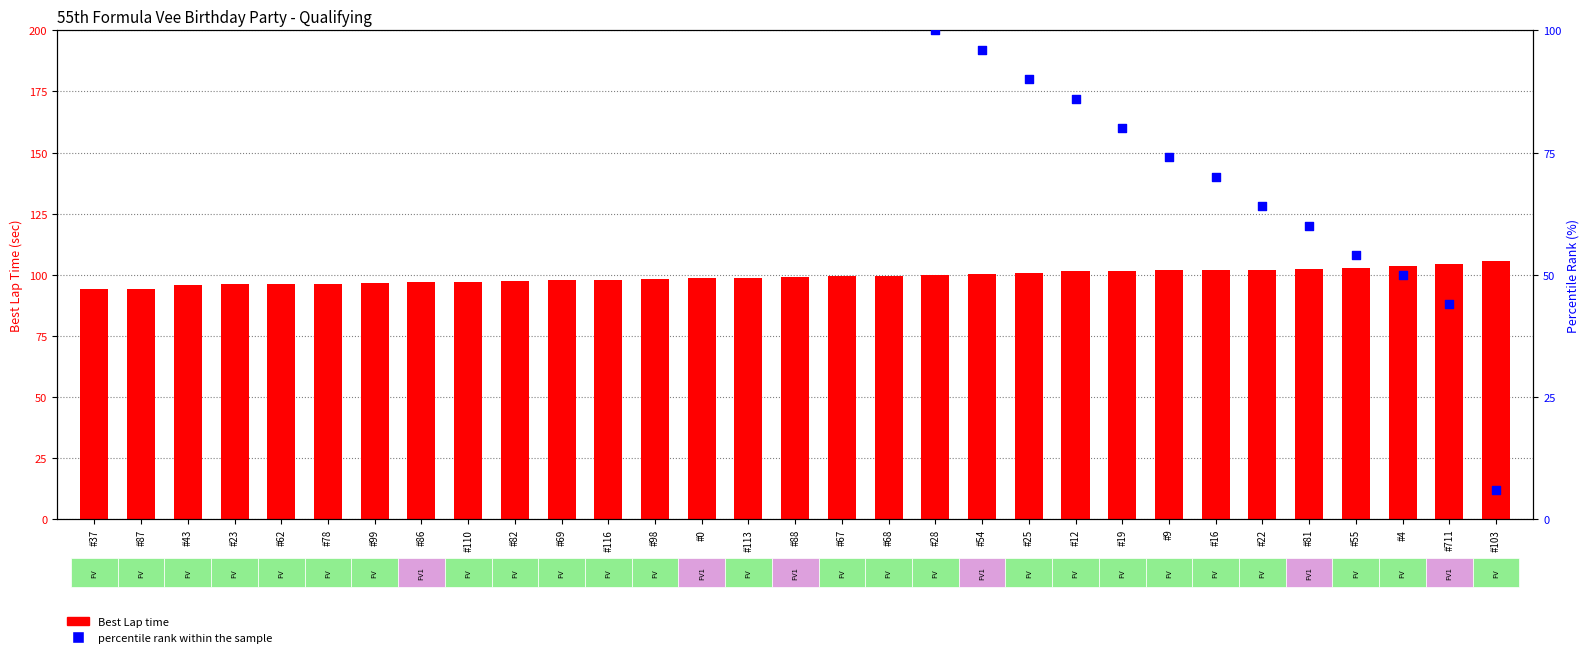

What are all the series names shown in the legend?

Best Lap time, percentile rank within the sample